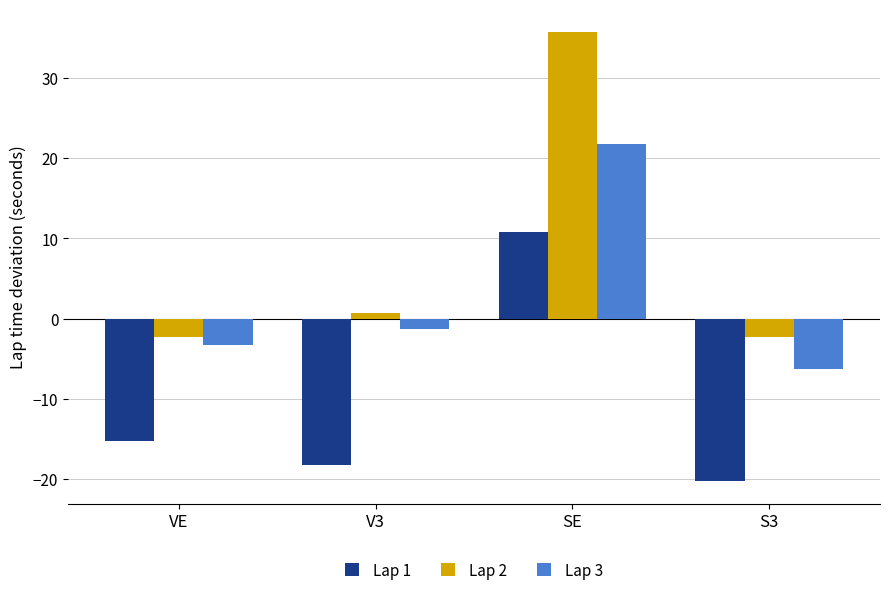

At V3, list the series in order from largest to smallest.

Lap 2, Lap 3, Lap 1